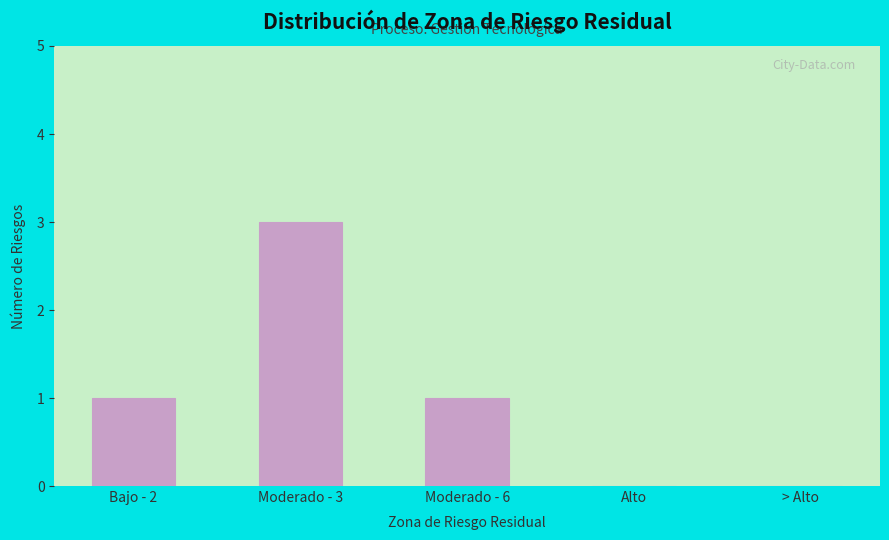

Reading right to left, list all the values displayed in this chart.

> Alto=0	Alto=0	Moderado - 6=1	Moderado - 3=3	Bajo - 2=1